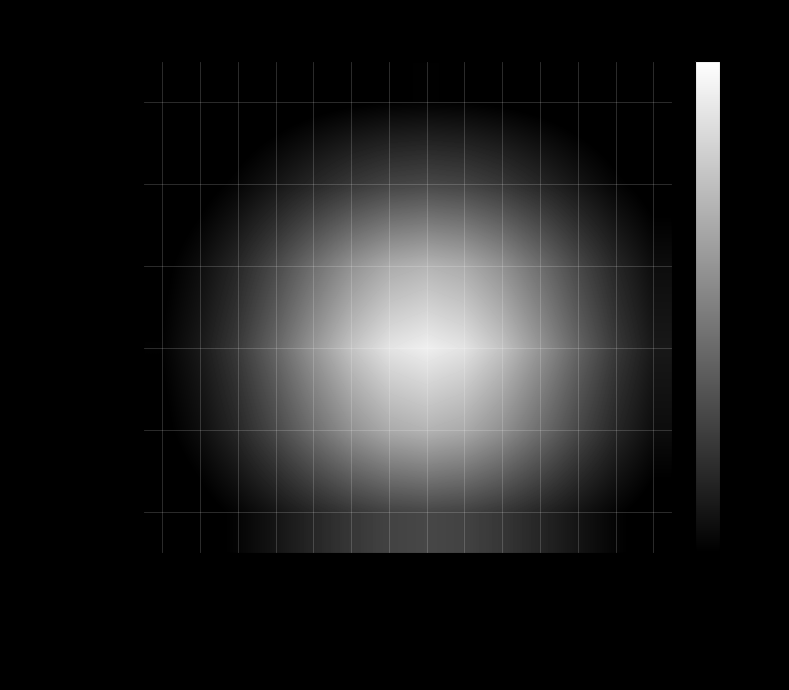

Reading left to right, transcribe all the data shown in this chart.

工资福利支出: 基本工资=88.9	津贴补贴=161.4	奖金=267.5	绩效工资=404.4	住房公积金=557.8	办公费=701.7	差旅费=805.4	会议费=843.2	培训费=805.4	离休费=701.7	退休费=557.8	抚恤金=404.4	房屋建筑物购建=267.5	信息网络及软件购置更新=161.4
商品和服务支出: 基本工资=310.2	津贴补贴=563.5	奖金=933.8	绩效工资=1411.6	住房公积金=1946.8	办公费=2449.2	差旅费=2811.0	会议费=2943.0	培训费=2811.0	离休费=2449.2	退休费=1946.8	抚恤金=1411.6	房屋建筑物购建=933.8	信息网络及软件购置更新=563.5
对个人和家庭的补助: 基本工资=656.7	津贴补贴=1192.9	奖金=1976.8	绩效工资=2988.4	住房公积金=4121.3	办公费=5185.0	差旅费=5950.8	会议费=6230.4	培训费=5950.8	离休费=5185.0	退休费=4121.3	抚恤金=2988.4	房屋建筑物购建=1976.8	信息网络及软件购置更新=1192.9
资本性支出: 基本工资=843.2	津贴补贴=1531.7	奖金=2538.3	绩效工资=3837.2	住房公积金=5291.9	办公费=6657.7	差旅费=7641.0	会议费=8000.0	培训费=7641.0	离休费=6657.7	退休费=5291.9	抚恤金=3837.2	房屋建筑物购建=2538.3	信息网络及软件购置更新=1531.7
对企业补助: 基本工资=656.7	津贴补贴=1192.9	奖金=1976.8	绩效工资=2988.4	住房公积金=4121.3	办公费=5185.0	差旅费=5950.8	会议费=6230.4	培训费=5950.8	离休费=5185.0	退休费=4121.3	抚恤金=2988.4	房屋建筑物购建=1976.8	信息网络及软件购置更新=1192.9
其他支出: 基本工资=310.2	津贴补贴=563.5	奖金=933.8	绩效工资=1411.6	住房公积金=1946.8	办公费=2449.2	差旅费=2811.0	会议费=2943.0	培训费=2811.0	离休费=2449.2	退休费=1946.8	抚恤金=1411.6	房屋建筑物购建=933.8	信息网络及软件购置更新=563.5